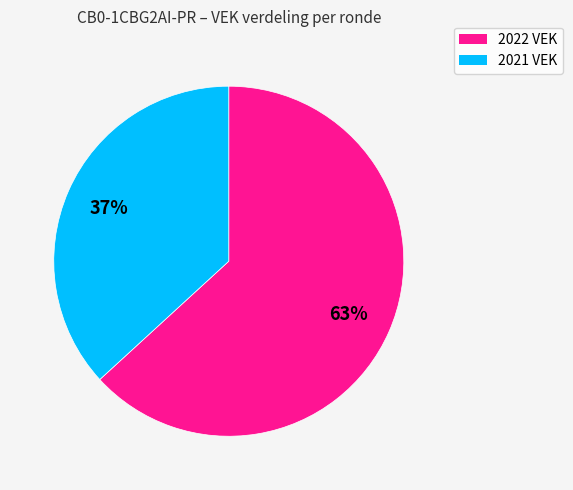

Is there any slice that represents more than half of the pie?

Yes